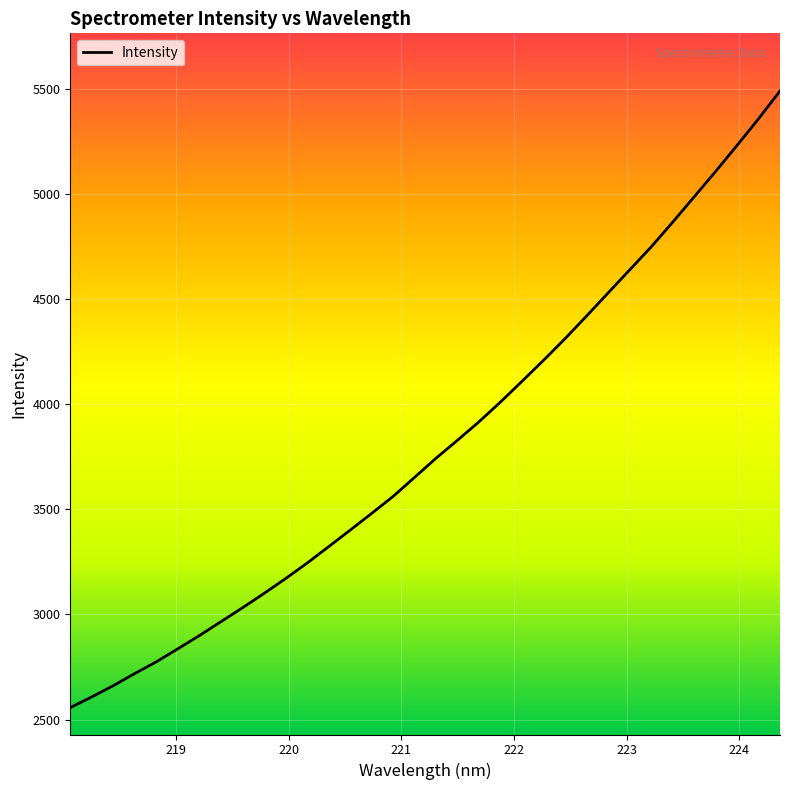

What is the greatest value displayed?

5489.2